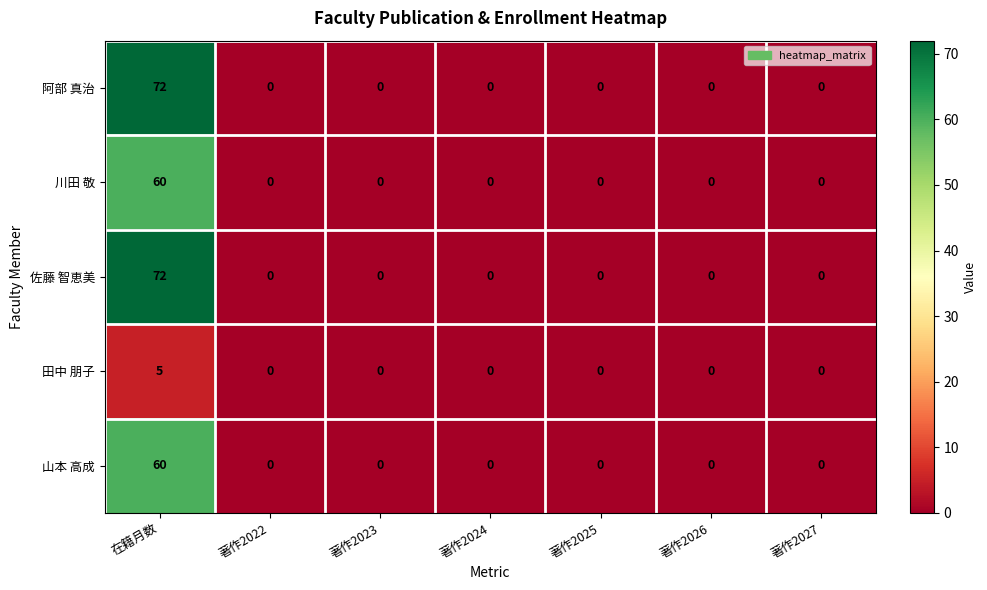

True or false: 田中 朋子 has a value of 0 at 著作2023.

True